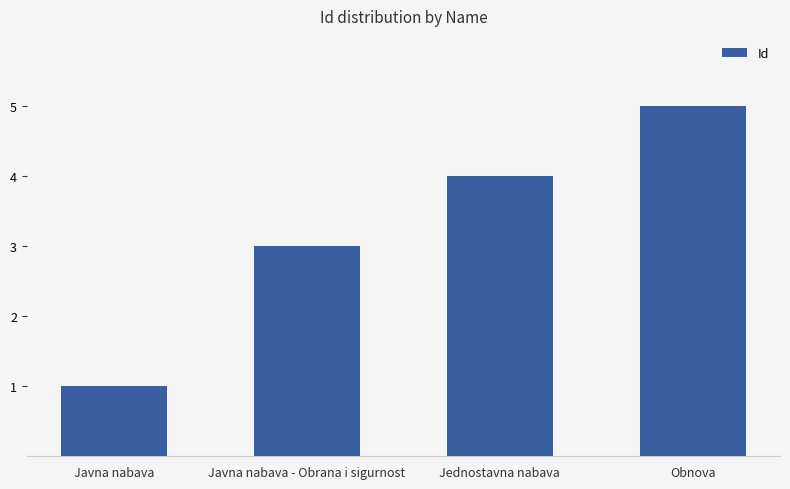

Does the chart contain stacked bars?

No